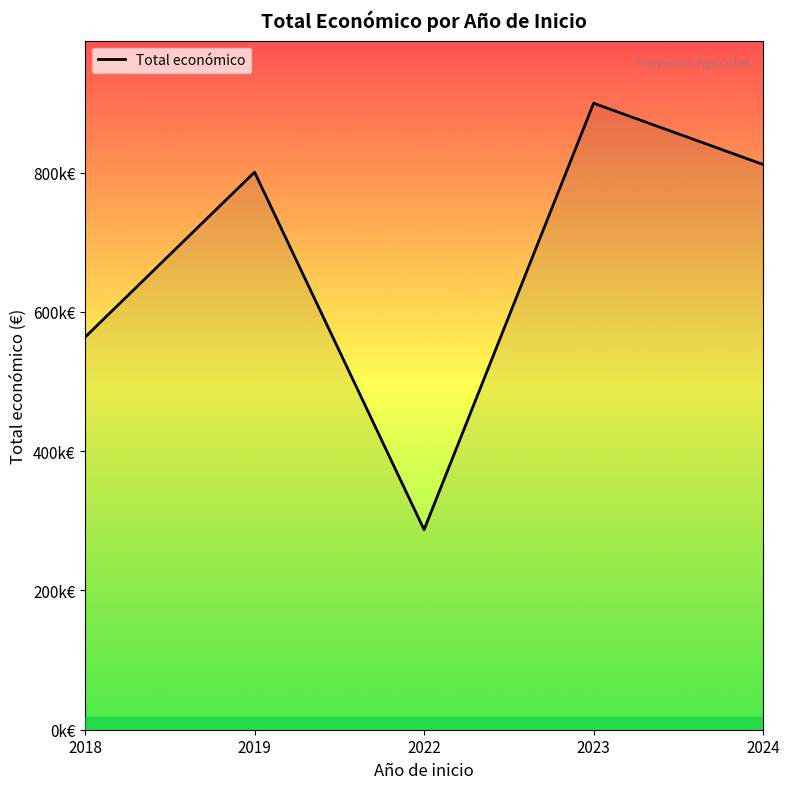

At which label is the value closest to 593483?

2018